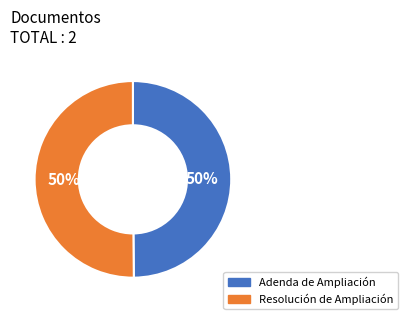

To the nearest percent, what is the average slice percentage?

50%